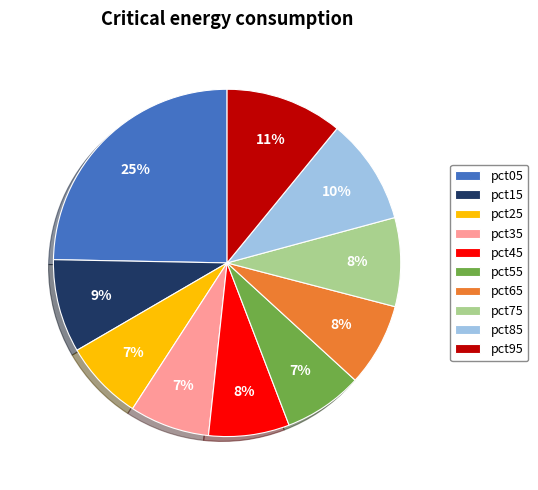

How many slices are in this pie chart?

10